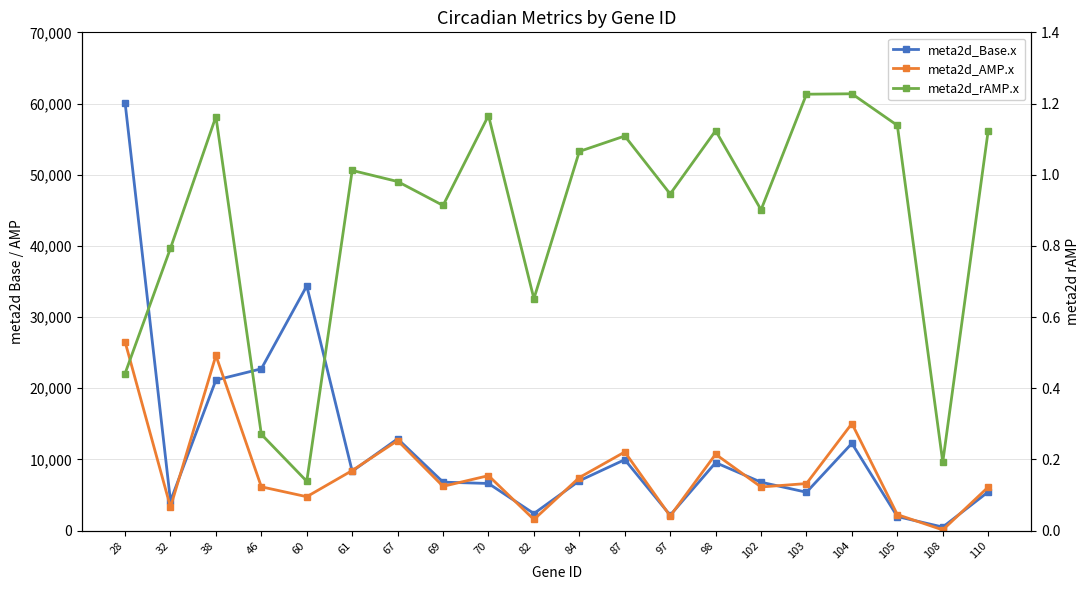

Reading right to left, what are all the values shown in this chart?

meta2d_Base.x: 110=5434.9	108=493.0	105=1971.1	104=12253.9	103=5385.7	102=6796.6	98=9544.9	97=2160.0	87=9960.9	84=6993.2	82=2391.0	70=6617.0	69=6803.7	67=12893.8	61=8335.5	60=34370.3	46=22728.4	38=21146.4	32=4147.7	28=60128.5
meta2d_AMP.x: 110=6107.6	108=94.8	105=2244.1	104=15039.8	103=6603.6	102=6125.4	98=10725.9	97=2043.0	87=11043.6	84=7449.9	82=1557.7	70=7716.8	69=6215.5	67=12646.1	61=8435.0	60=4757.3	46=6148.1	38=24599.6	32=3290.8	28=26532.7
meta2d_rAMP.x: 110=1.1	108=0.2	105=1.1	104=1.2	103=1.2	102=0.9	98=1.1	97=0.9	87=1.1	84=1.1	82=0.7	70=1.2	69=0.9	67=1.0	61=1.0	60=0.1	46=0.3	38=1.2	32=0.8	28=0.4